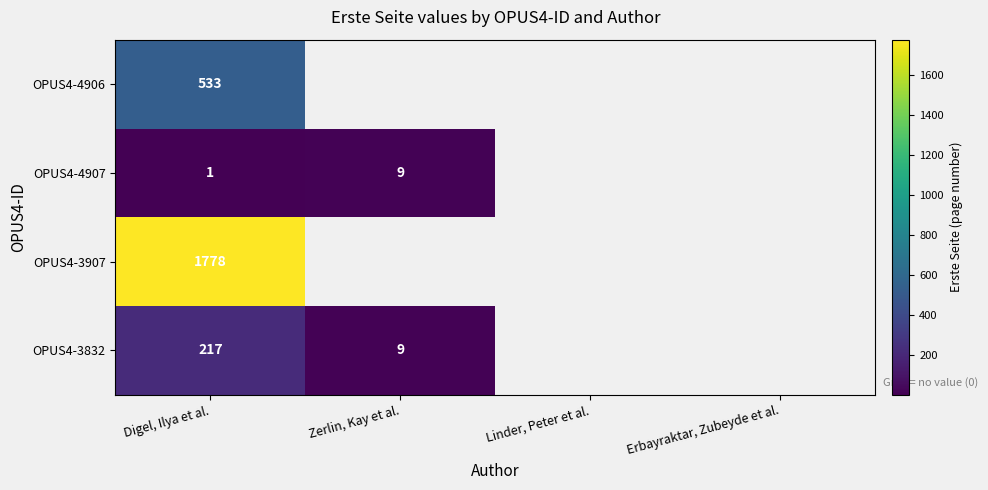

At Digel, Ilya et al., list the series in order from smallest to largest.

OPUS4-4907, OPUS4-3832, OPUS4-4906, OPUS4-3907